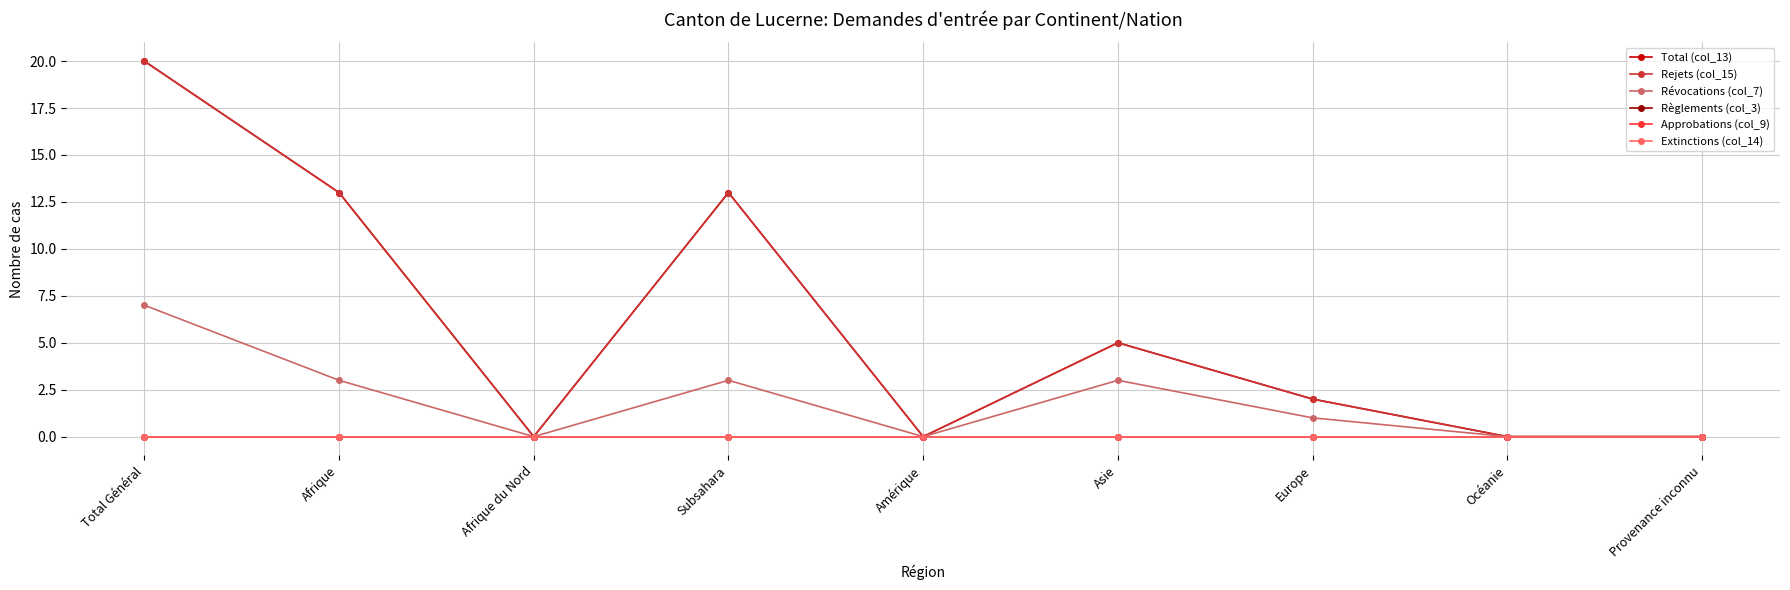

Is this an area chart (filled region under the line)?

No